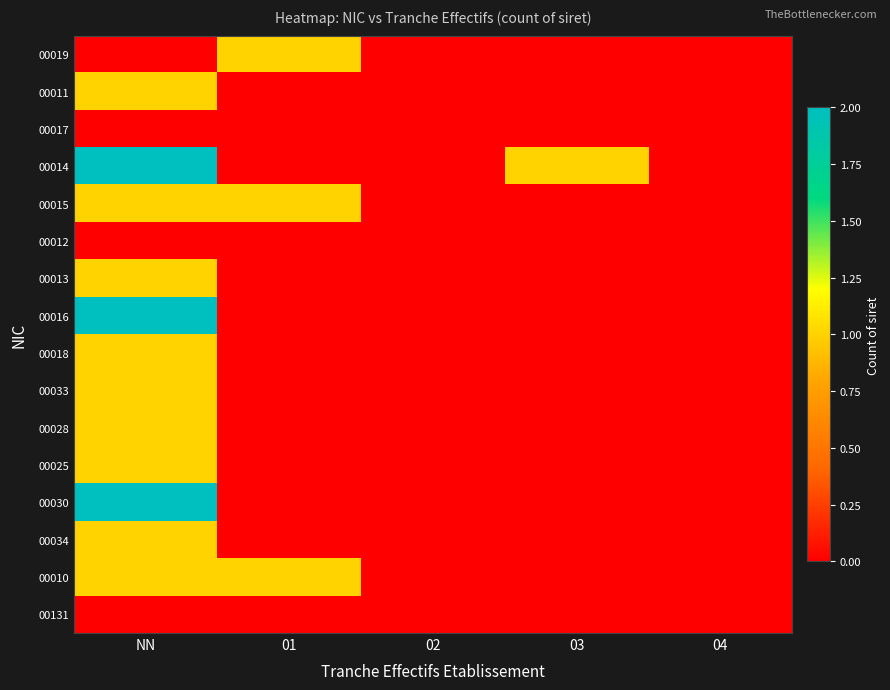

List the series in order of their peak value, lowest first.

00017, 00012, 00131, 00019, 00011, 00015, 00013, 00018, 00033, 00028, 00025, 00034, 00010, 00014, 00016, 00030